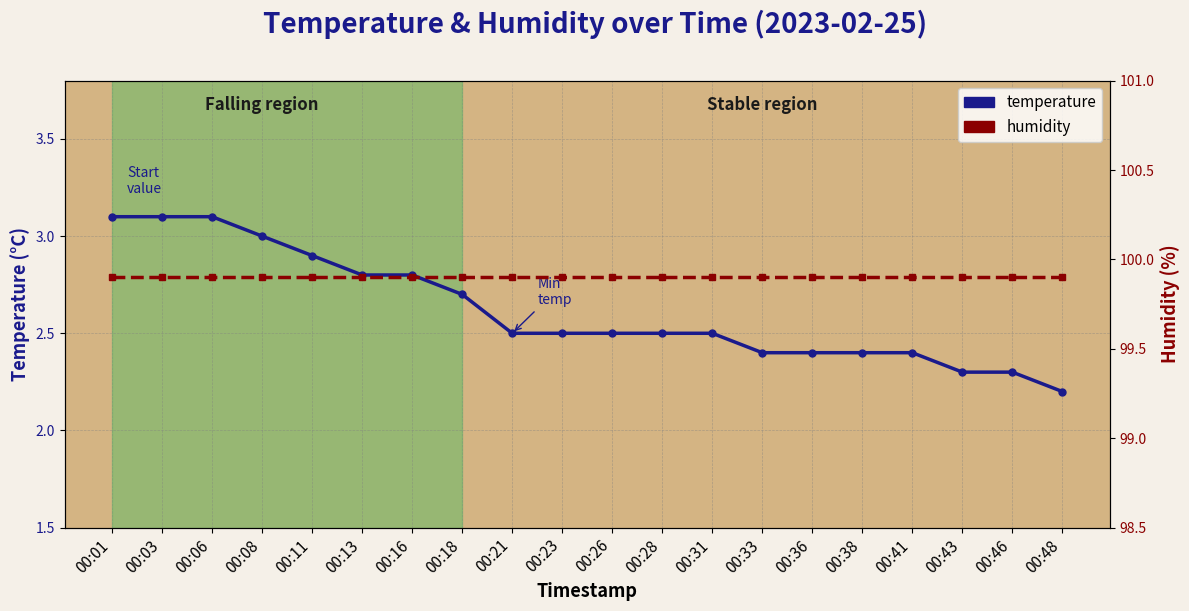

List the series in order of their overall mean, highest first.

humidity, temperature